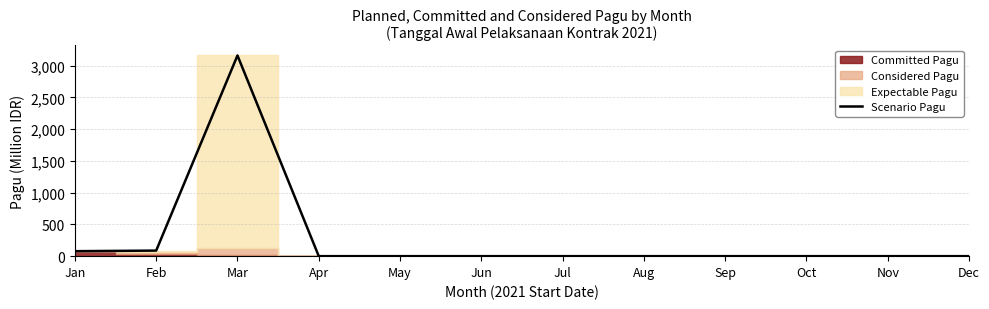

Does the chart have visible grid lines?

Yes